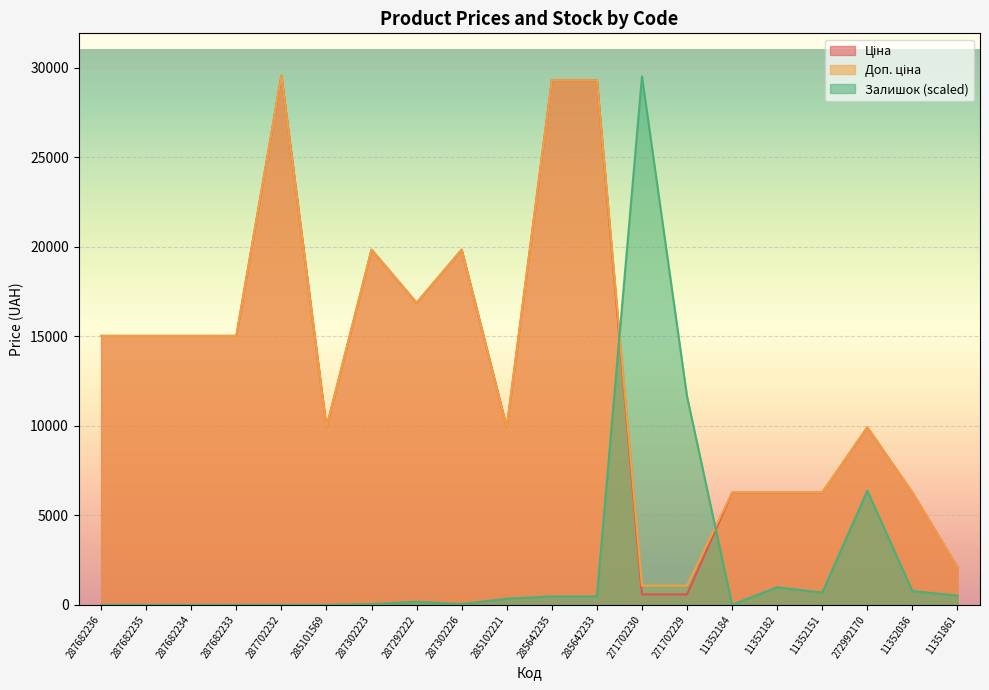

At how many categories does at least one series exceed 28595?

4